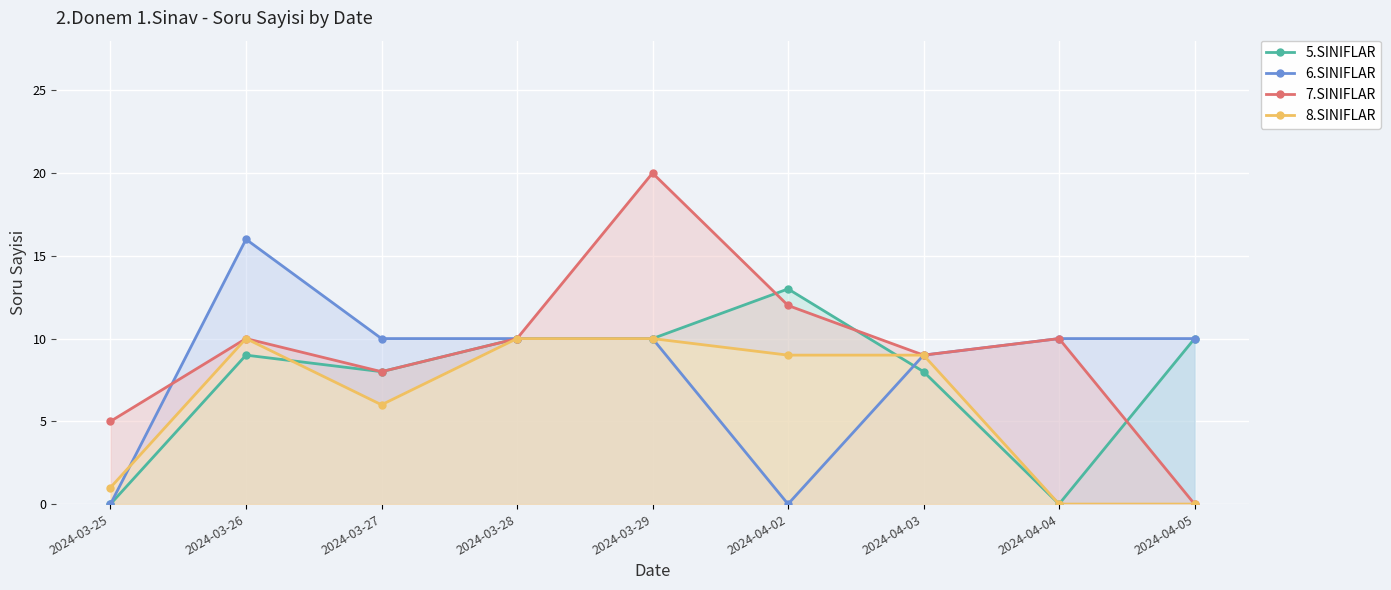

At which category does 6.SINIFLAR reach its first local valley?

2024-04-02